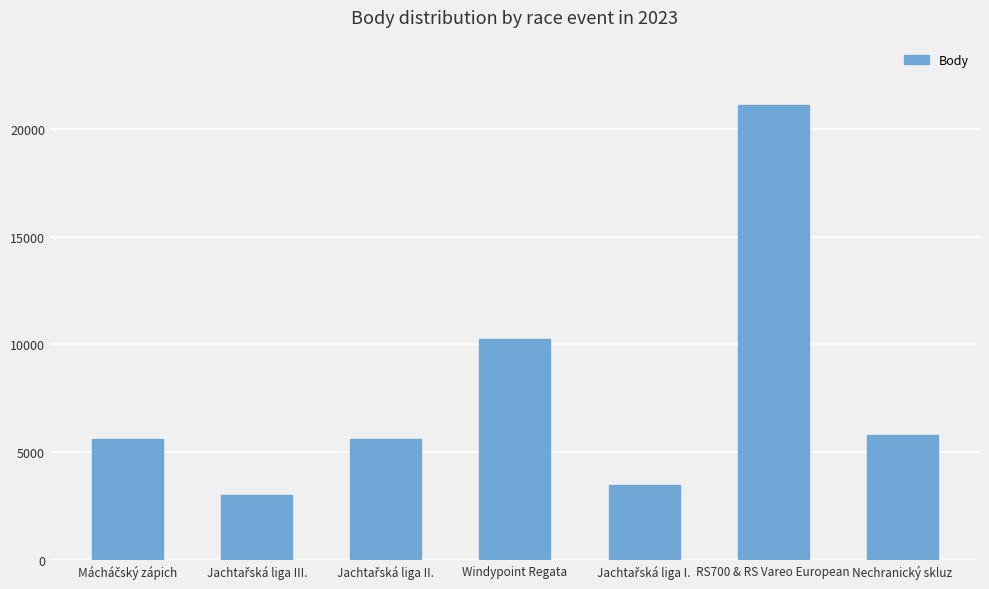

True or false: the data shows 13425 at Windypoint Regata.

False